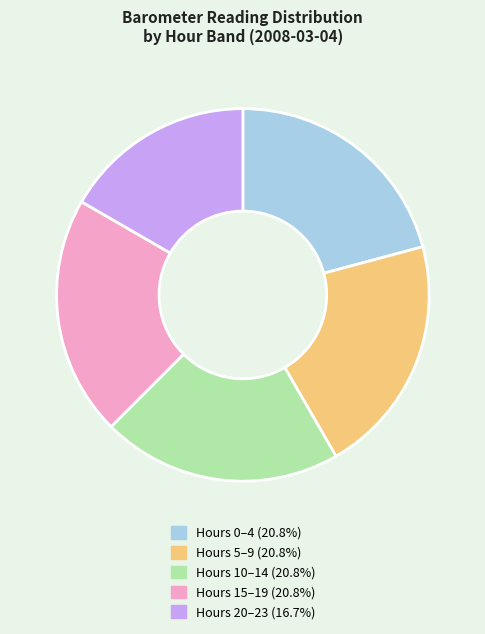

Does any single category account for the majority?

No